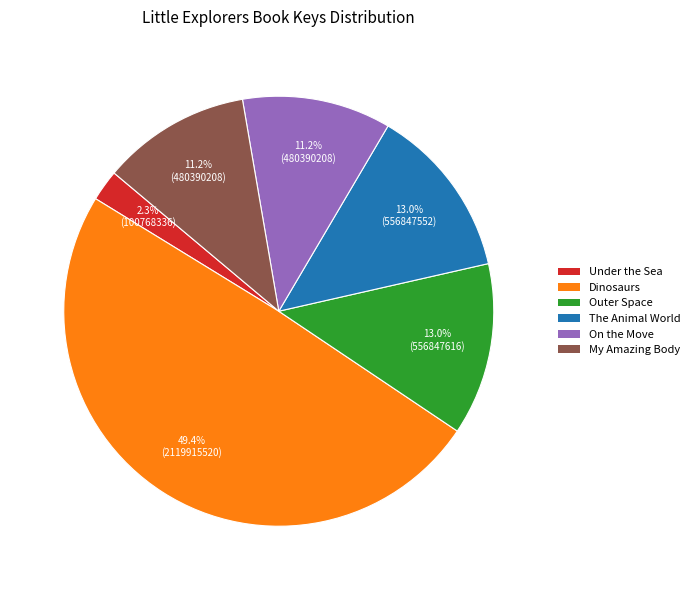

How many slices are in this pie chart?

6